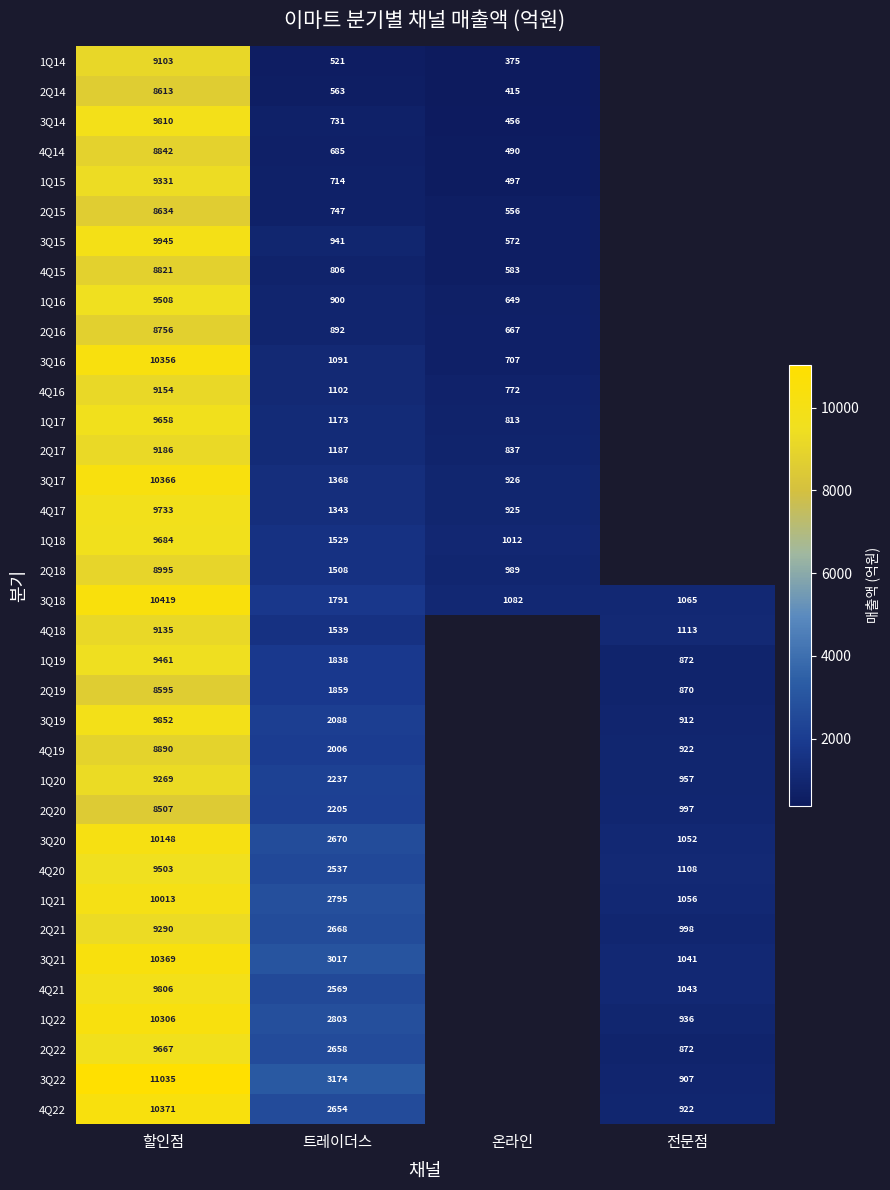

Is the value of 1Q14 at 온라인 greater than the value of 4Q17 at 트레이더스?

No